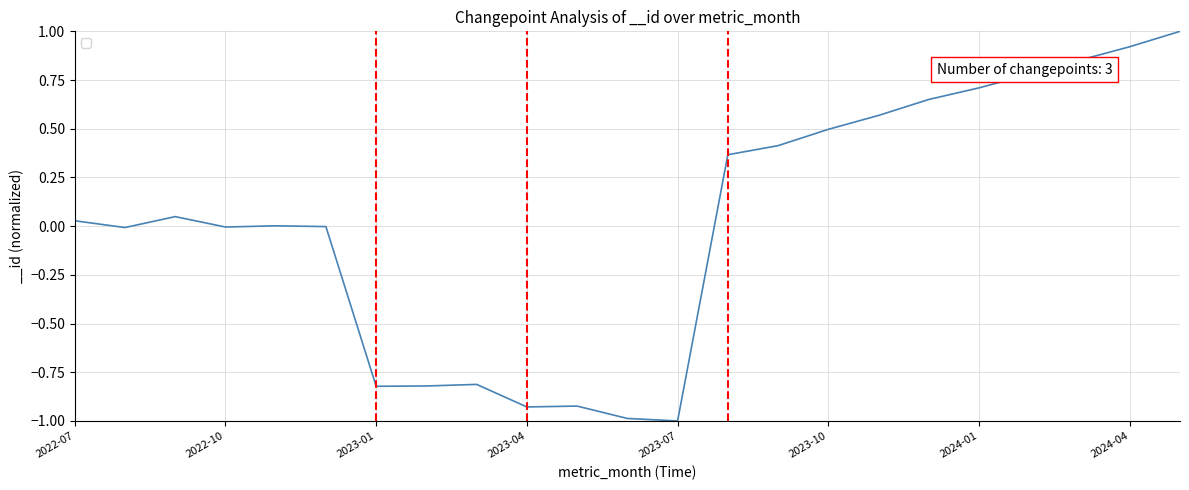

What is the difference between the maximum and minimum values?

2.0